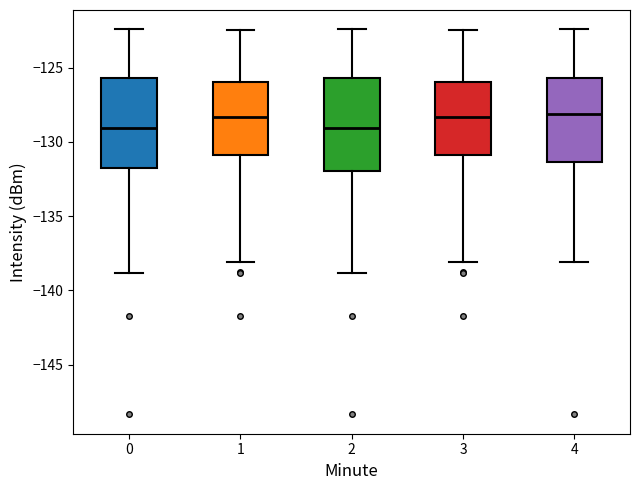

Reading left to right, transcribe this box plot: for each box, give where its median line is, the range the box spans, and where its two whiskers end, as read against the y-axis. The values are not printed on the chart, so give them approximately, as read against the axis.

0: median -129.0, box -131.5 to -125.5, whiskers -139.0 to -122.5
1: median -128.5, box -131.0 to -126.0, whiskers -138.0 to -122.5
2: median -129.0, box -132.0 to -125.5, whiskers -139.0 to -122.5
3: median -128.5, box -131.0 to -126.0, whiskers -138.0 to -122.5
4: median -128.0, box -131.5 to -125.5, whiskers -138.0 to -122.5